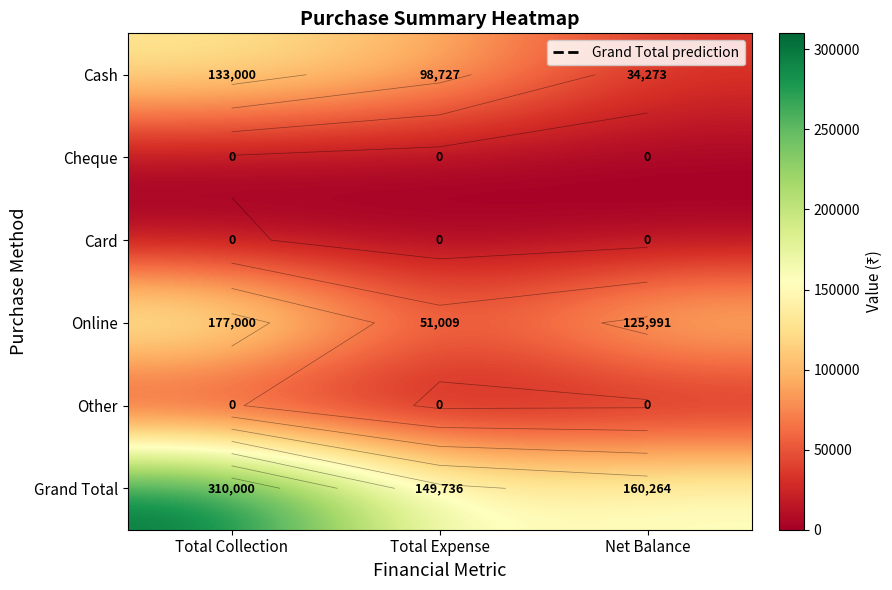

At which category is the sum across all series the highest?

Total Collection